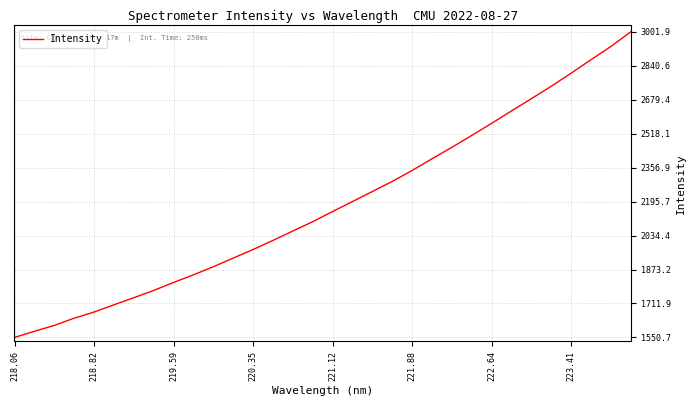

What is the smallest value displayed?

1550.7